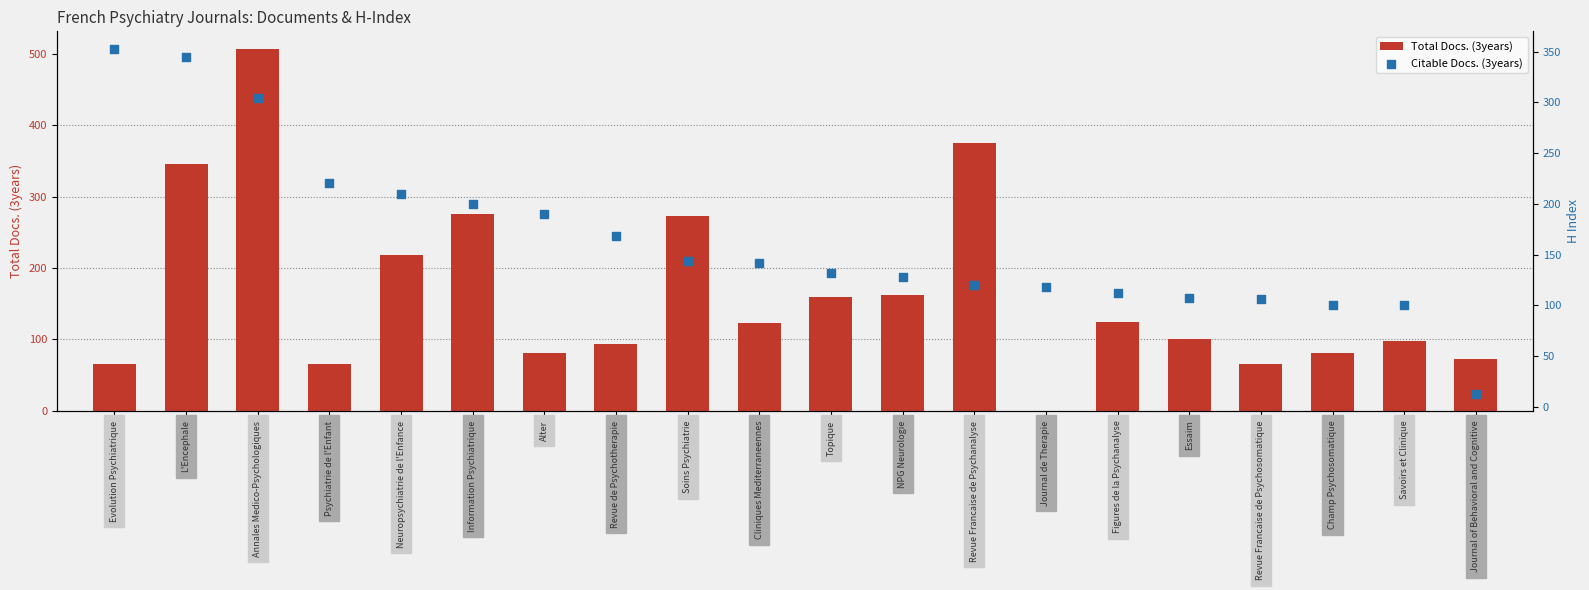

Which series has the largest Y range (max minus min)?

Total Docs. (3years)